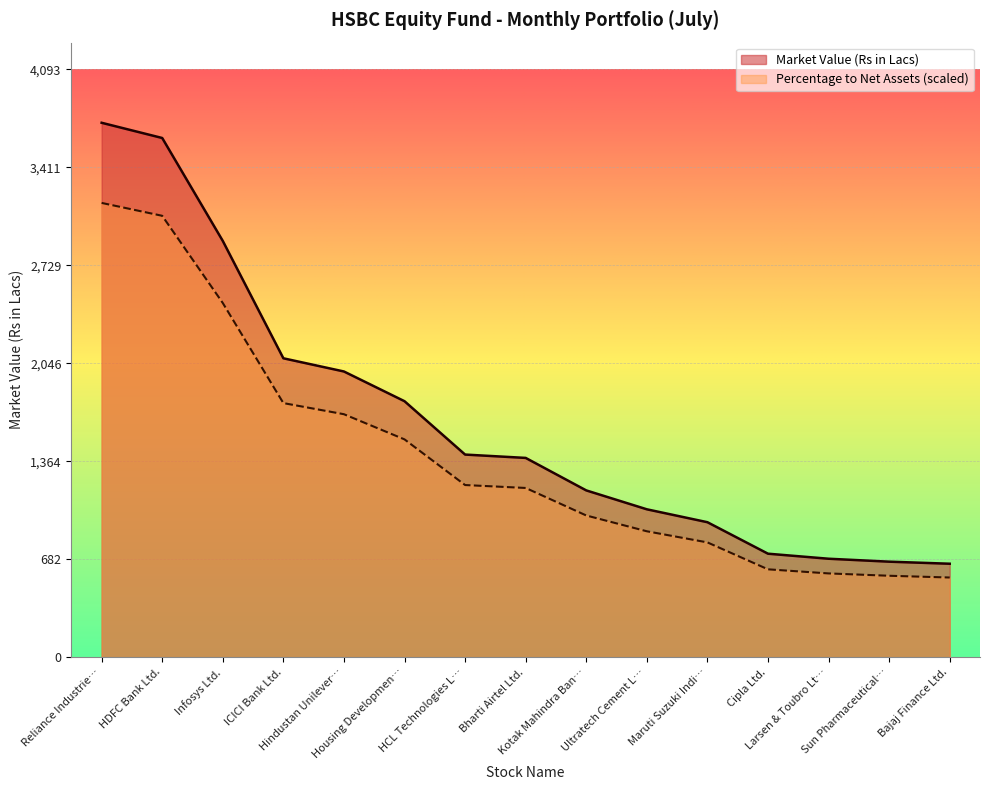

What position from the left is Cipla Ltd.?

12